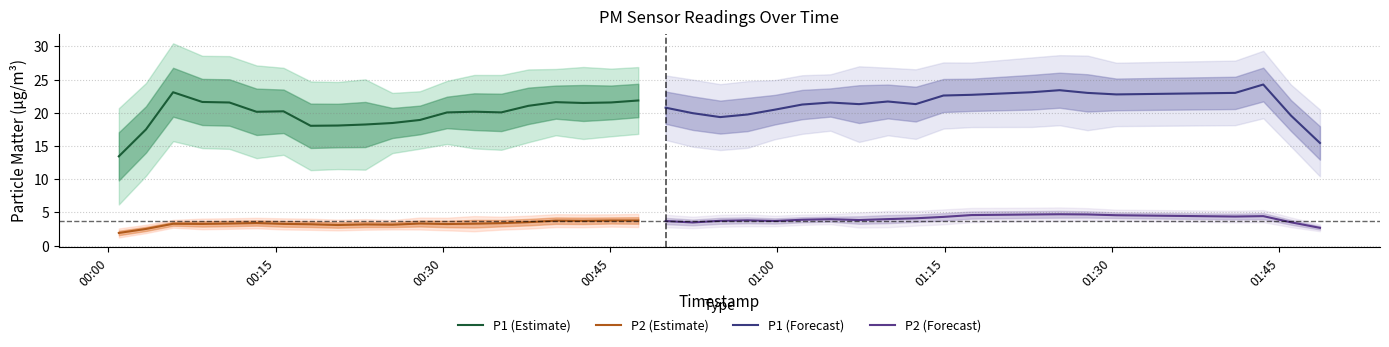

What is the minimum value for P2 (Estimate)?

1.9